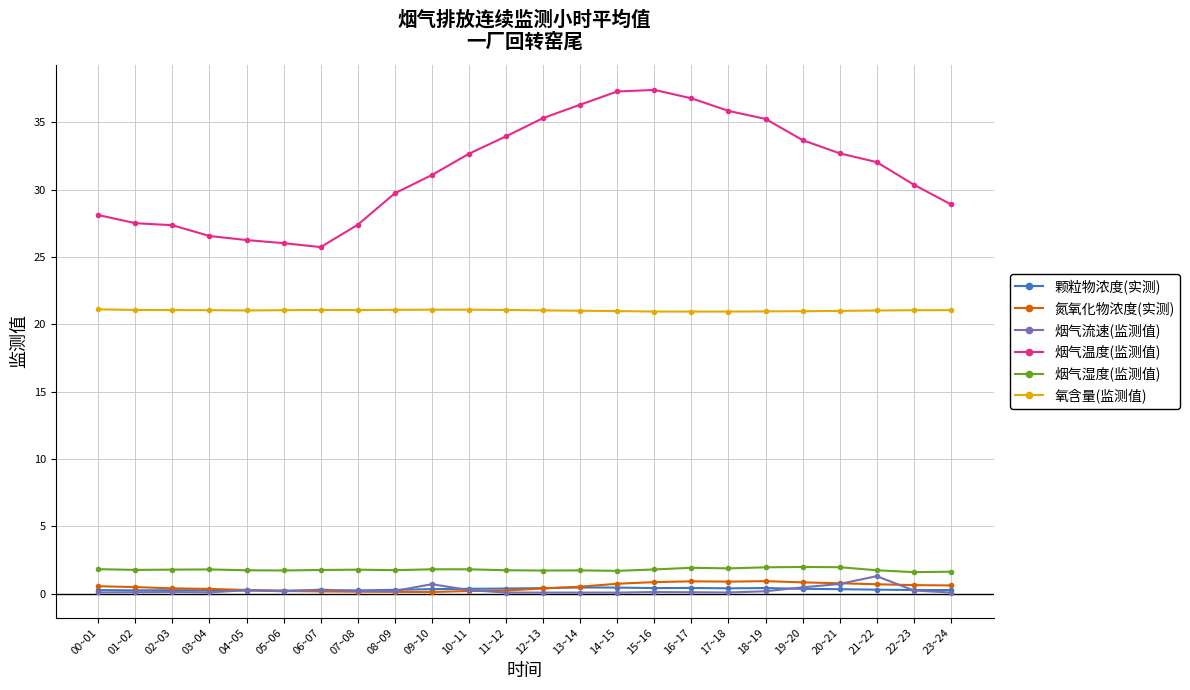

What is the label of the 23rd point from the left?

22~23